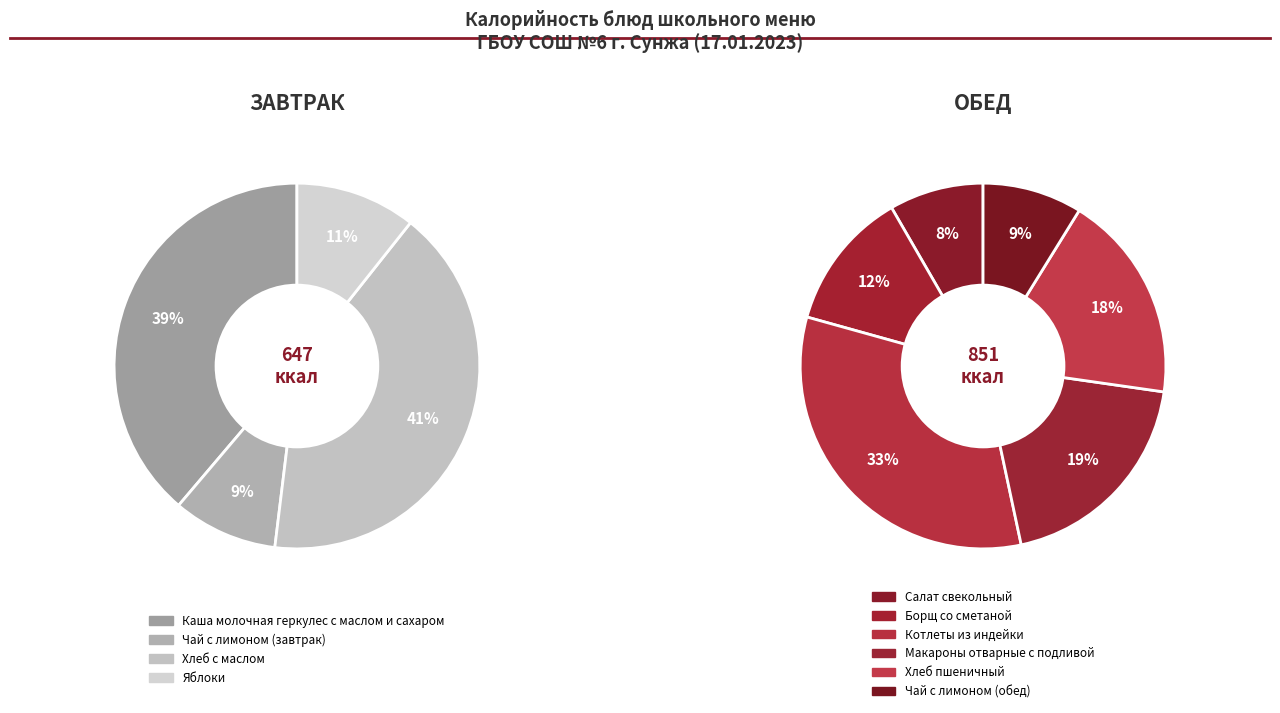

Count the number of slices in the pie.

10